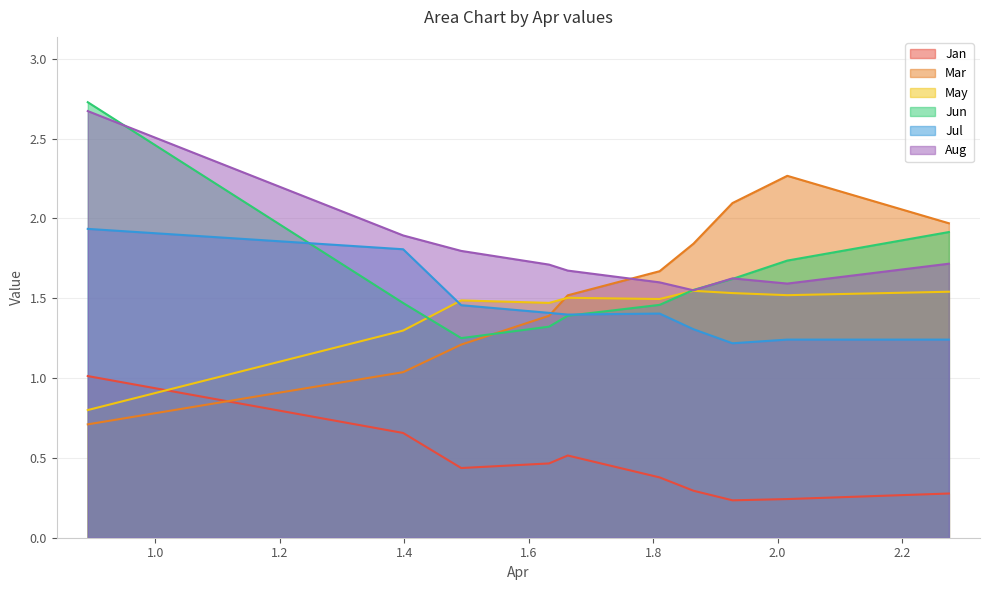

Which has a higher value, pct45 or pct15?

pct15